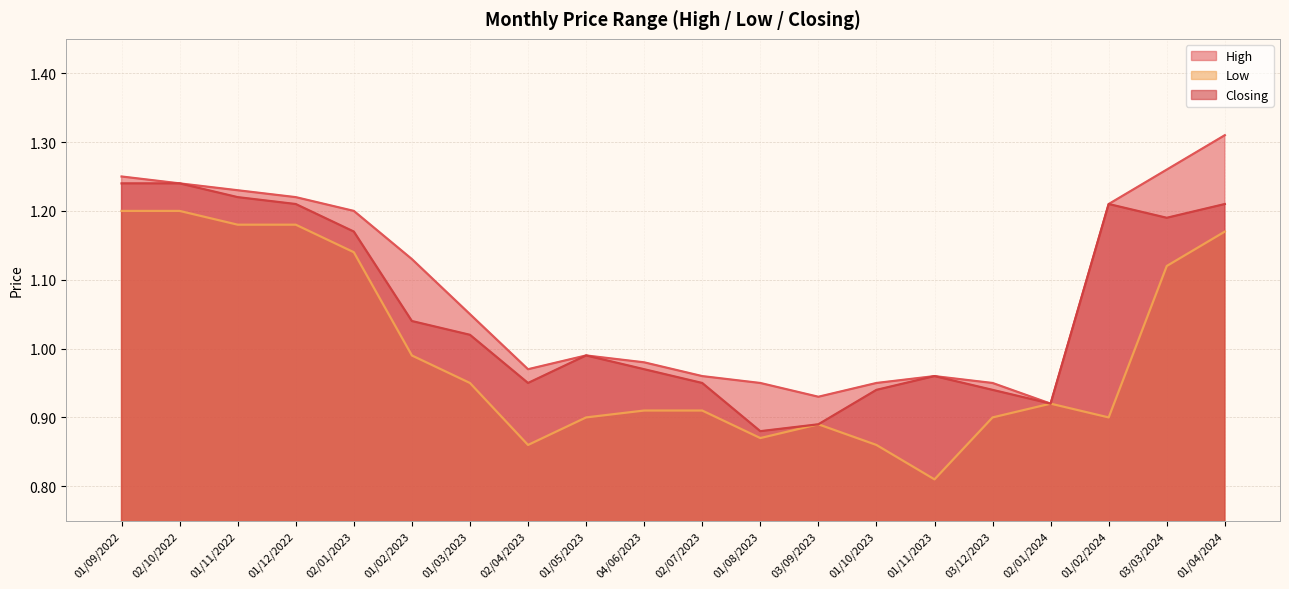

The Low series shows 0.9 at 04/06/2023. True or false?

True